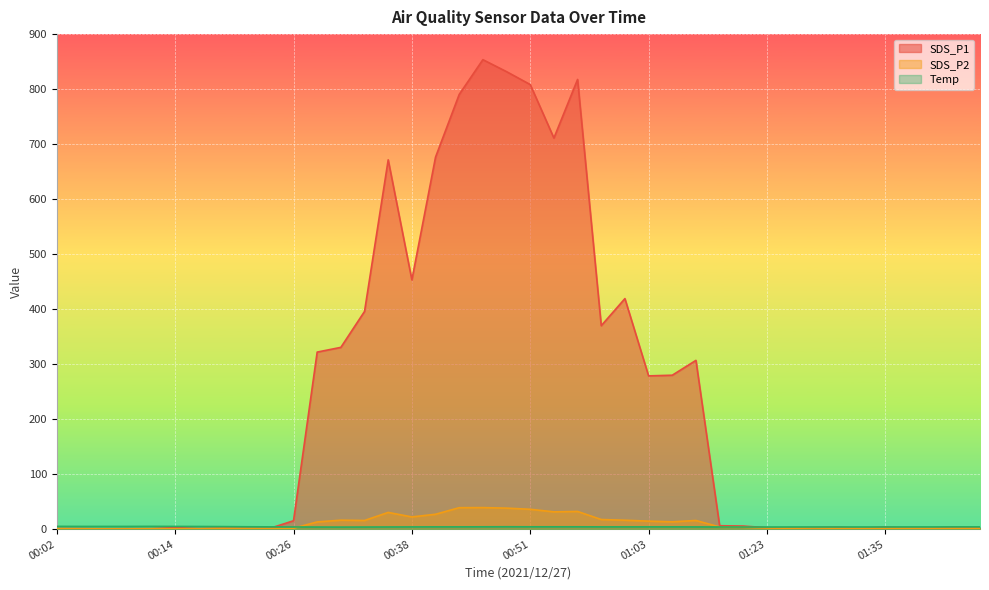

How many categories are shown in the chart?

40